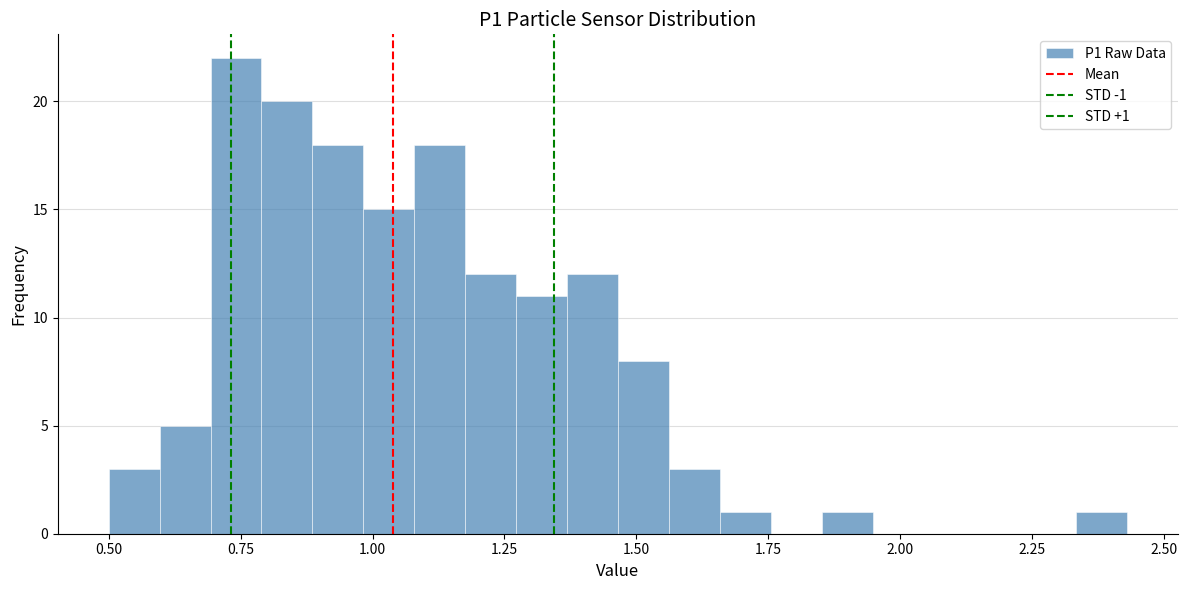

Read against the x-axis, roughly where is the centre of the tallest bar?

0.75